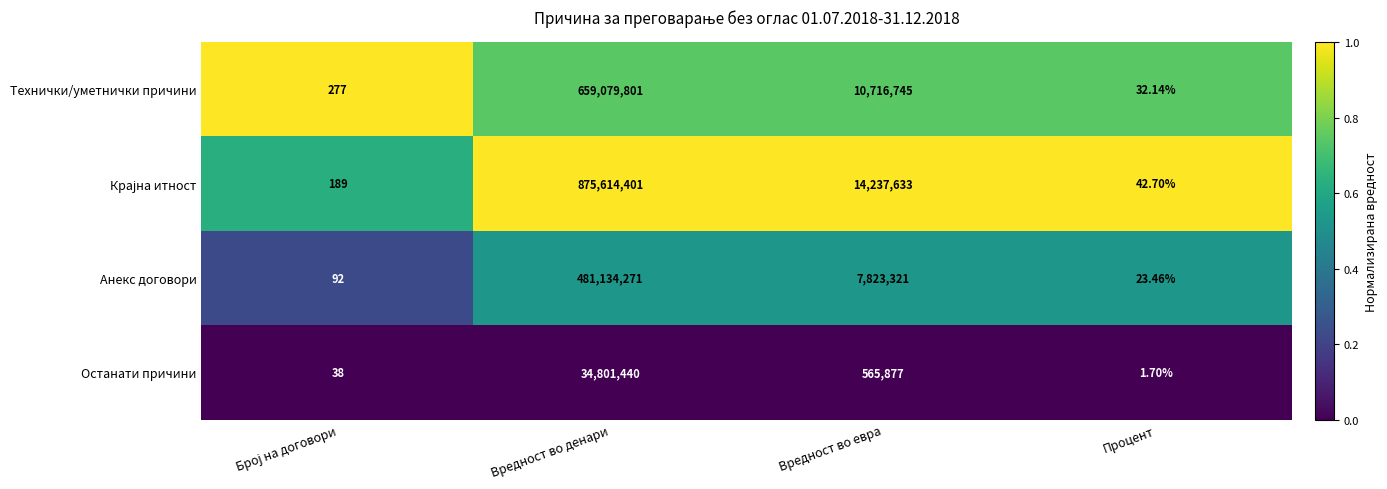

At which category is the sum across all series the highest?

Вредност во денари